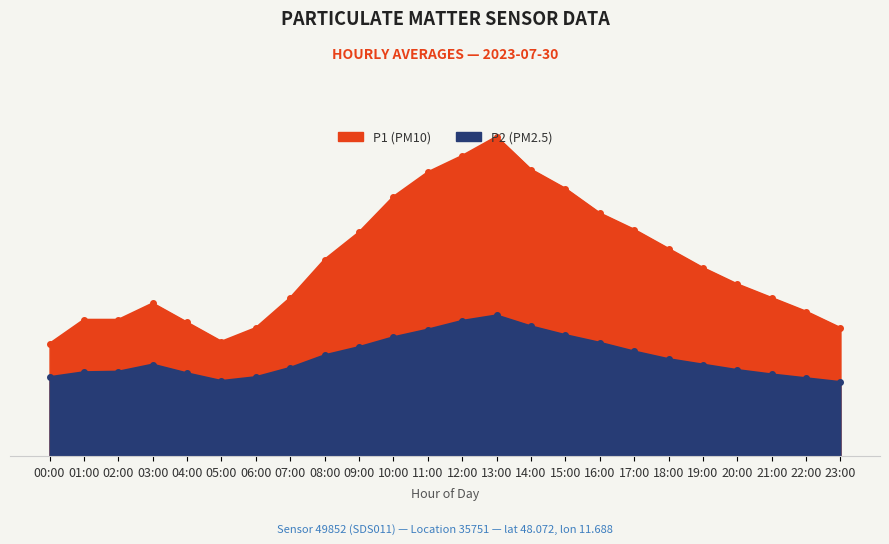

What is the difference between the P2 values at 12:00 and 11:00?

0.2